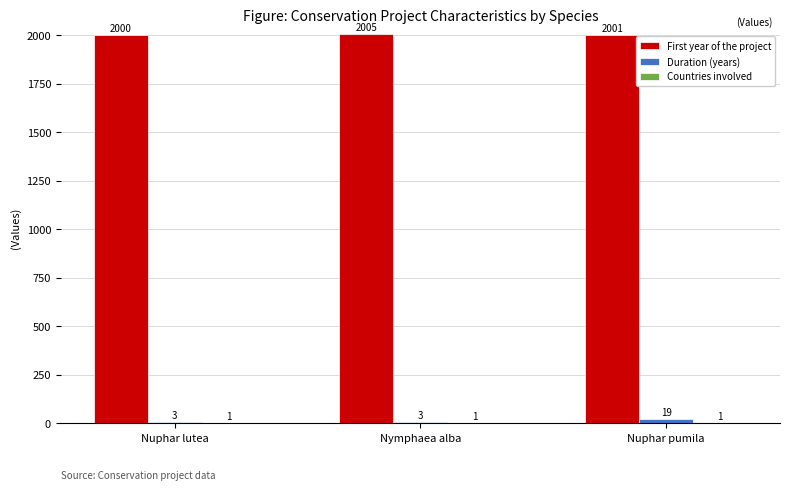

What is the total value across all series at Nymphaea alba?

2009